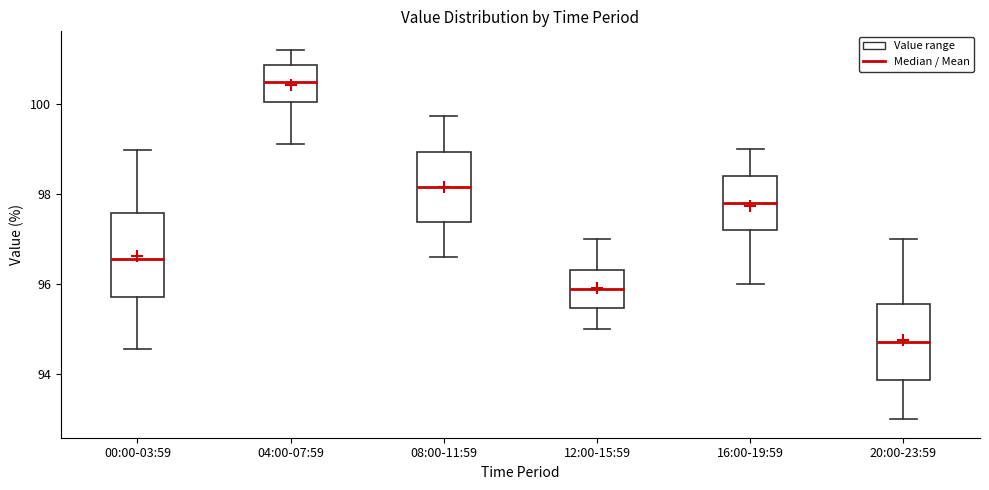

Reading left to right, transcribe this box plot: for each box, give where its median line is, the range the box spans, and where its two whiskers end, as read against the y-axis. The values are not printed on the chart, so give them approximately, as read against the axis.

00:00-03:59: median 96.6, box 95.8 to 97.6, whiskers 94.6 to 99.0
04:00-07:59: median 100.4, box 100.0 to 100.8, whiskers 99.2 to 101.2
08:00-11:59: median 98.2, box 97.4 to 99.0, whiskers 96.6 to 99.8
12:00-15:59: median 95.8, box 95.4 to 96.4, whiskers 95.0 to 97.0
16:00-19:59: median 97.8, box 97.2 to 98.4, whiskers 96.0 to 99.0
20:00-23:59: median 94.8, box 93.8 to 95.6, whiskers 93.0 to 97.0